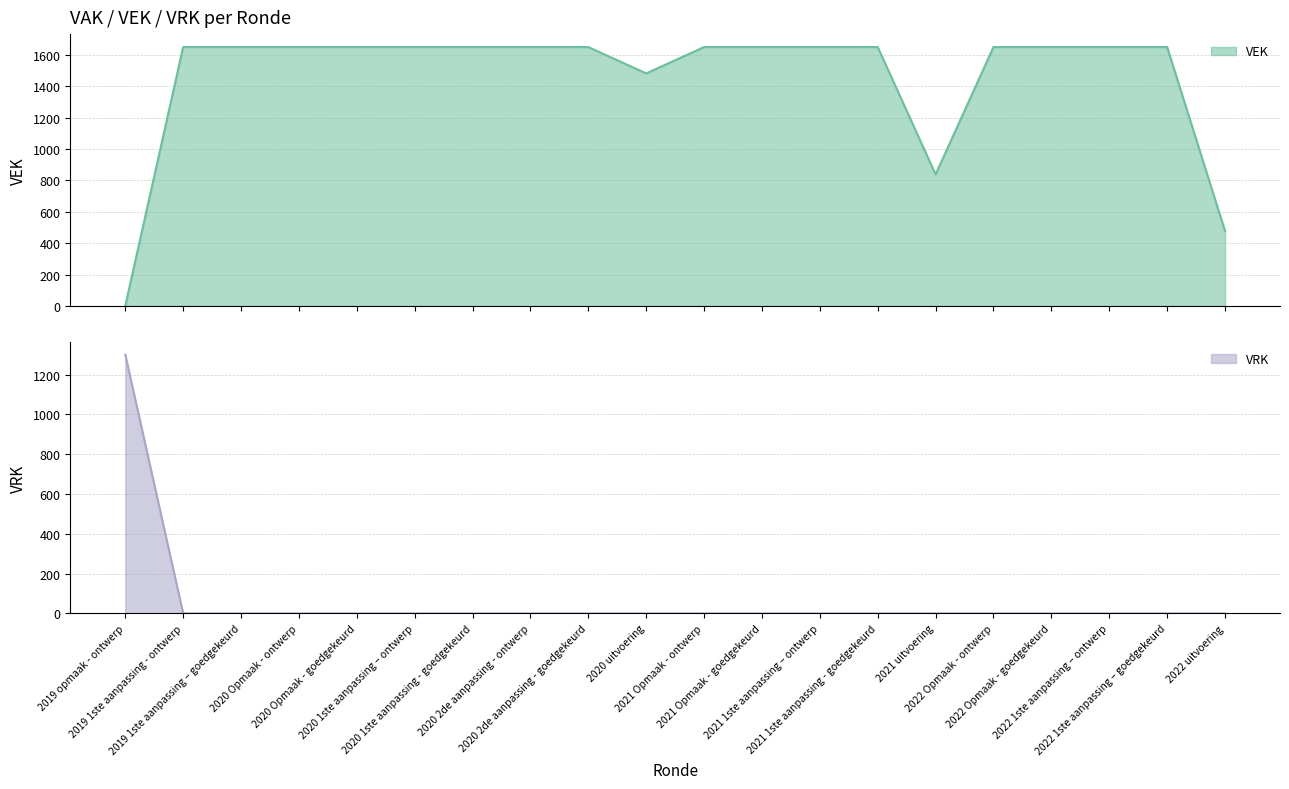

What value does the VEK series have at 2022 uitvoering, to the nearest 100?

500